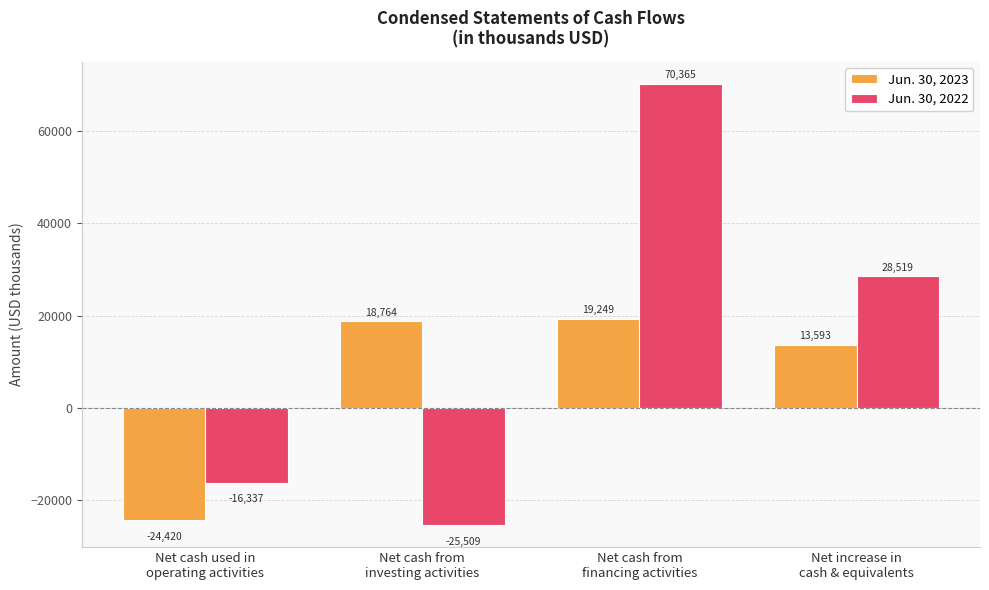

What are all the series names shown in the legend?

Jun. 30, 2023, Jun. 30, 2022